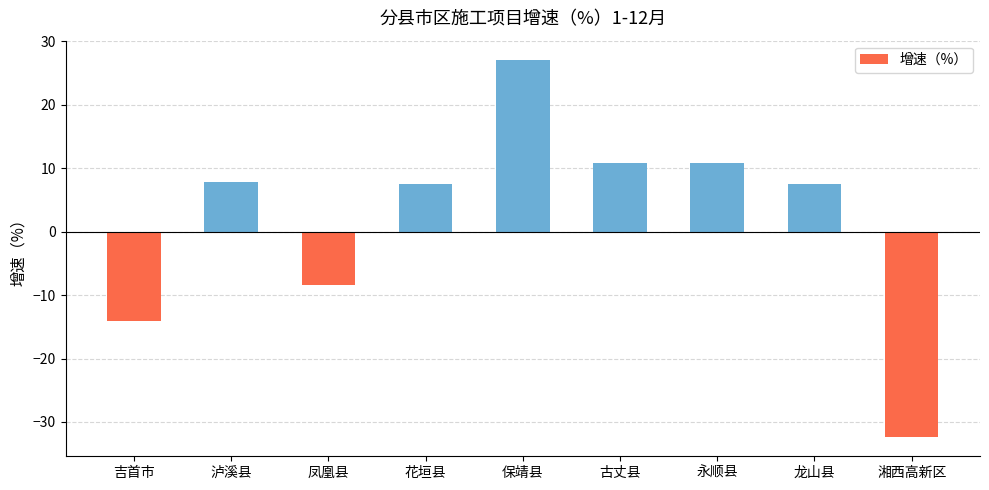

The chart shows a value of 10.8 at 永顺县. True or false?

True